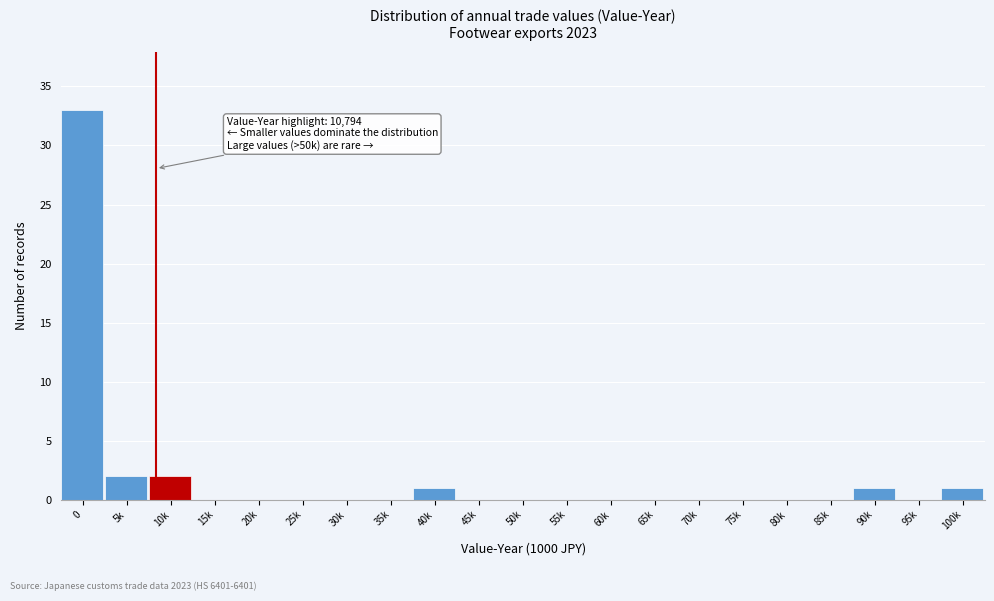

Reading left to right, extract all data points from this chart.

0=33	5k=2	10k=2	15k=0	20k=0	25k=0	30k=0	35k=0	40k=1	45k=0	50k=0	55k=0	60k=0	65k=0	70k=0	75k=0	80k=0	85k=0	90k=1	95k=0	100k=1